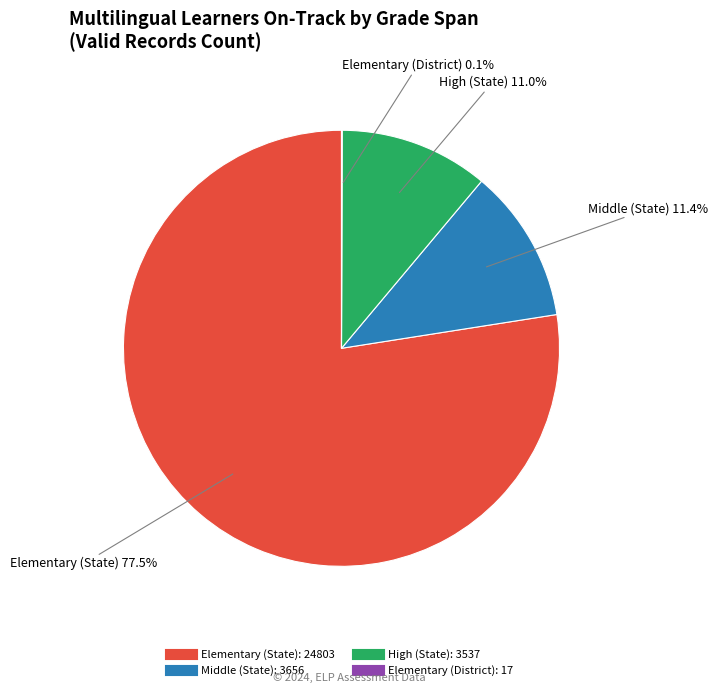

Is it true that Elementary (State) is 88% of the pie?

False